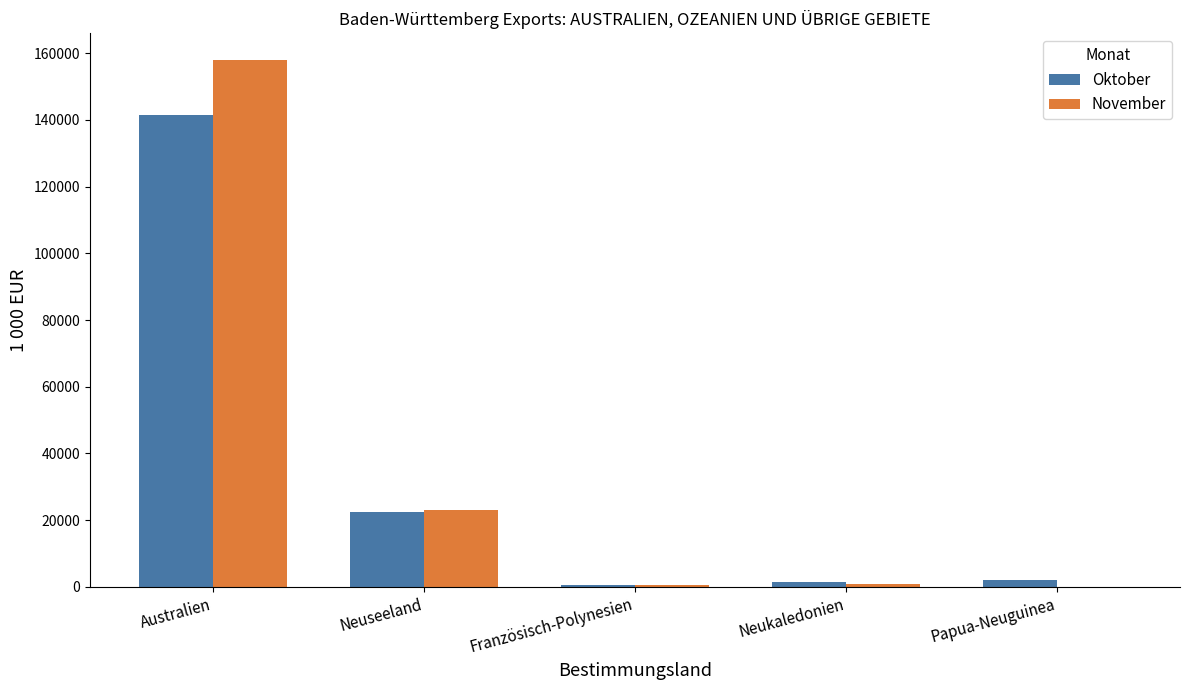

Is the value of Oktober at Papua-Neuguinea greater than the value of November at Papua-Neuguinea?

Yes